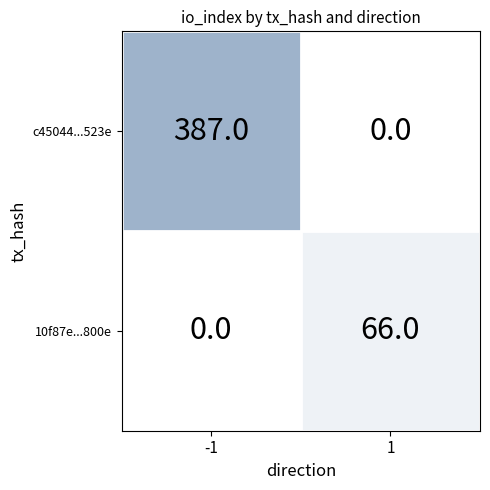

Reading left to right, what are all the values shown in this chart?

c45044...523e: -1=387	1=0
10f87e...800e: -1=0	1=66